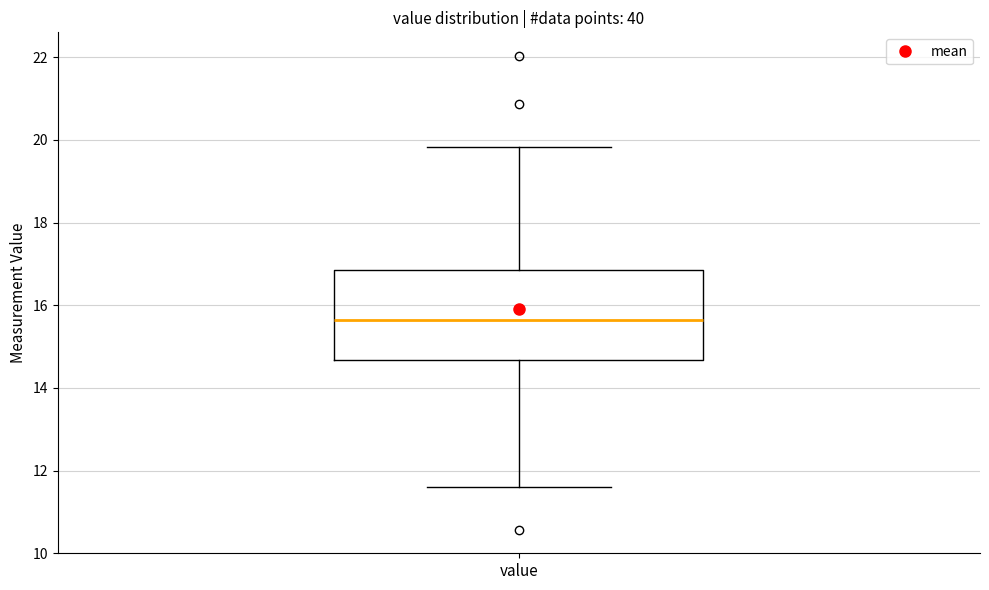

Transcribe this box plot: give where the median line is, the range the box spans, and where the two whiskers end, as read against the y-axis. The values are not printed on the chart, so give them approximately, as read against the axis.

median 15.6, box 14.6 to 16.8, whiskers 11.6 to 19.8